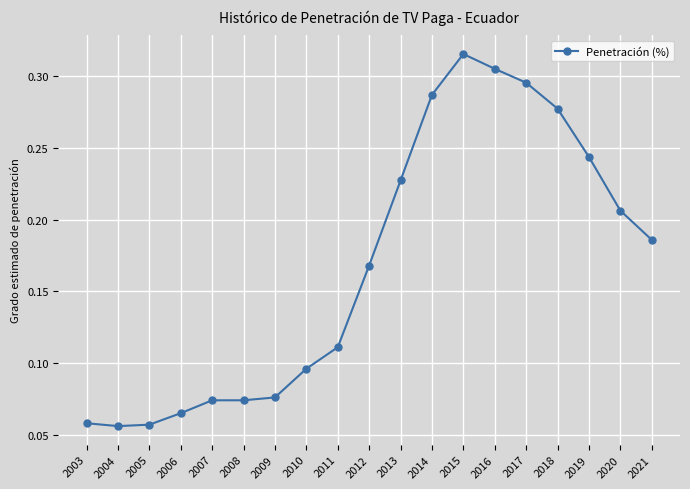

Count the values in the range 0 to 1.

19